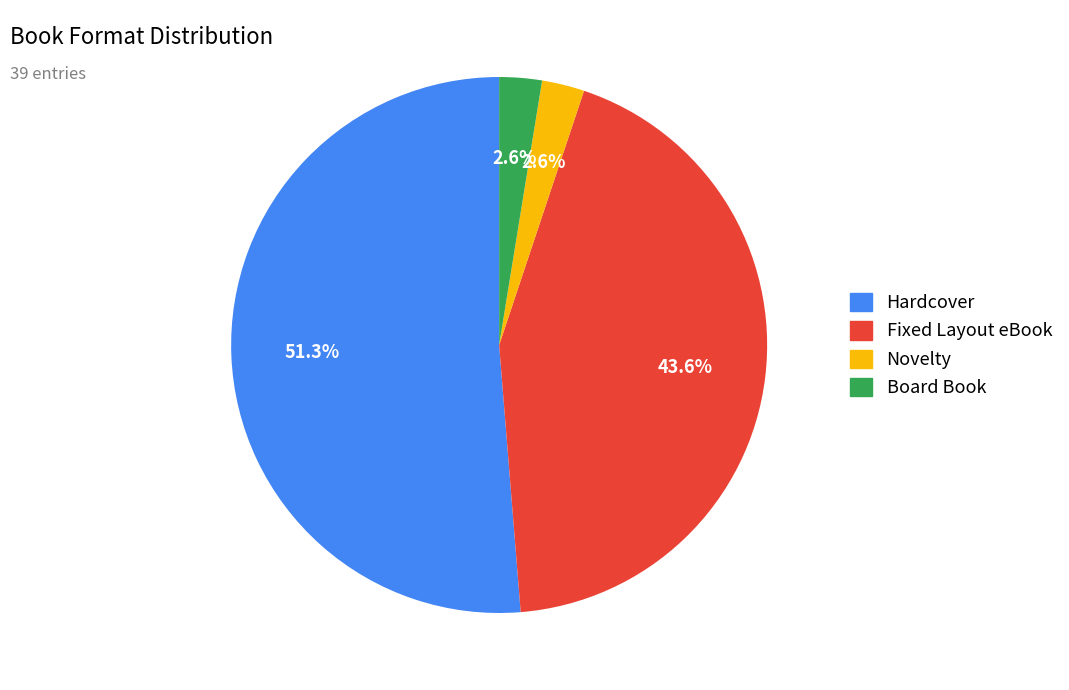

Which slice is the largest?

Hardcover